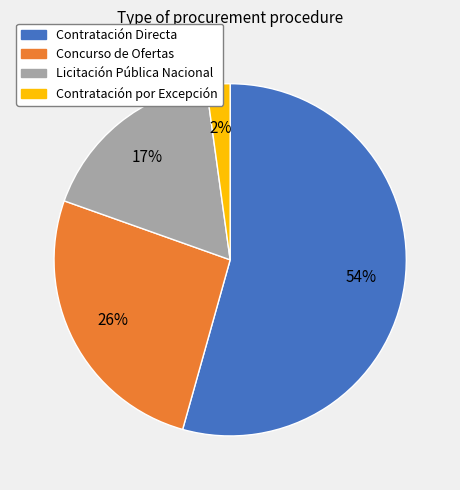

Do Concurso de Ofertas and Contratación Directa together represent more than half of the pie?

Yes